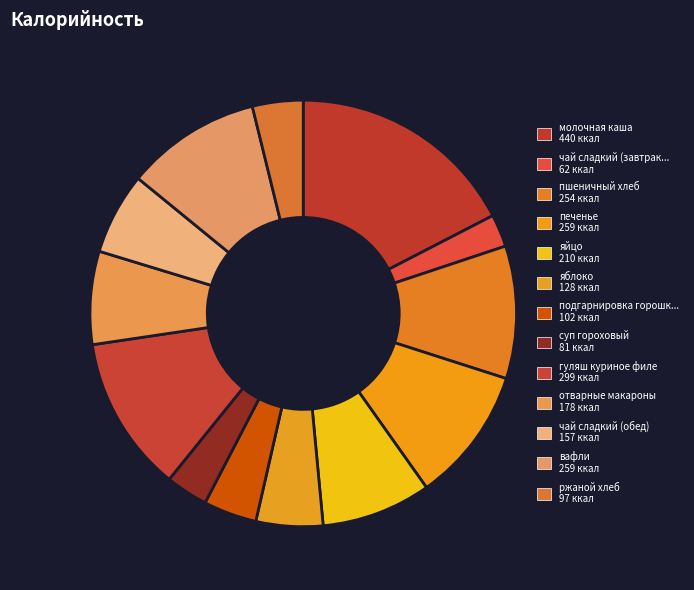

Which slice is the largest?

молочная каша